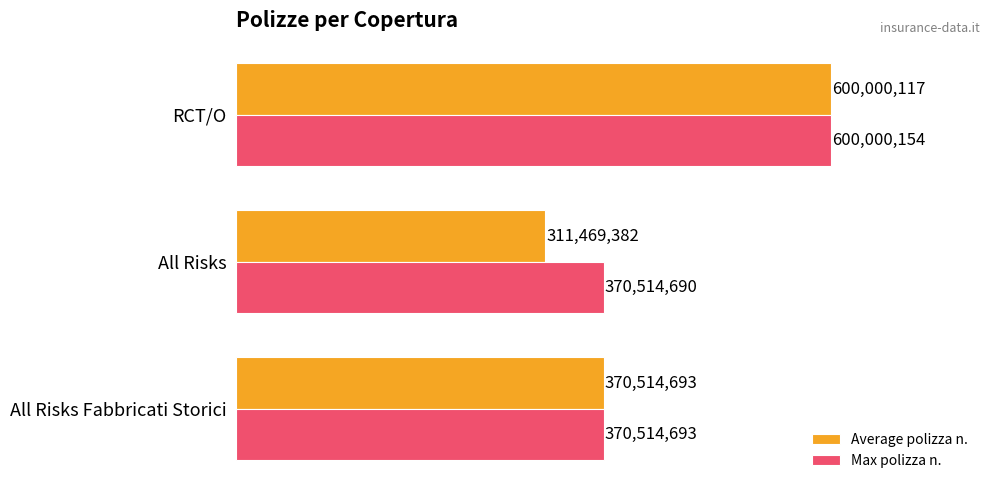

How many groups of bars are there?

3